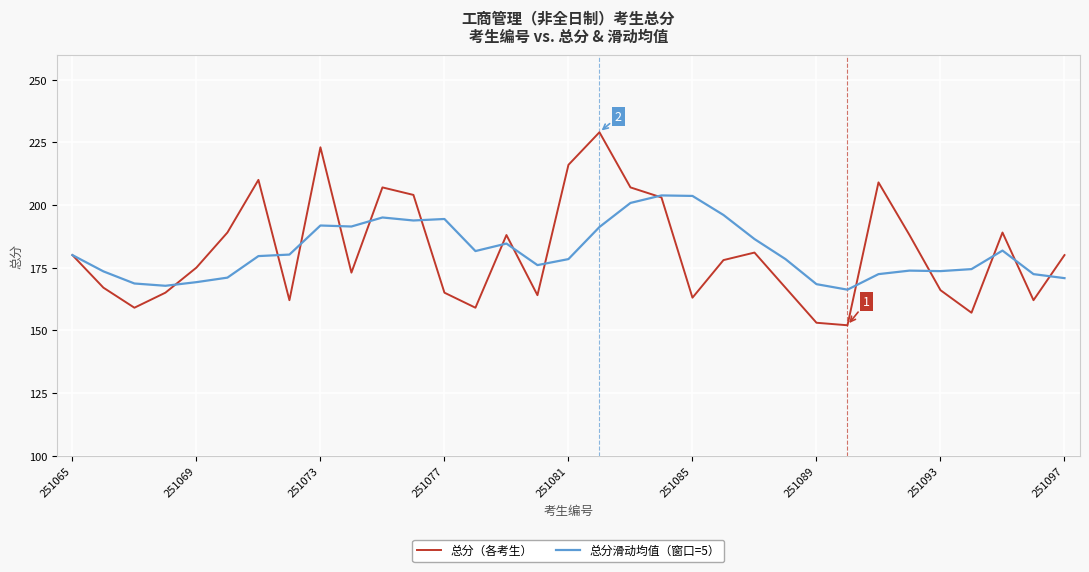

List the series in order of their peak value, highest first.

总分（各考生）, 总分滑动均值（窗口=5）